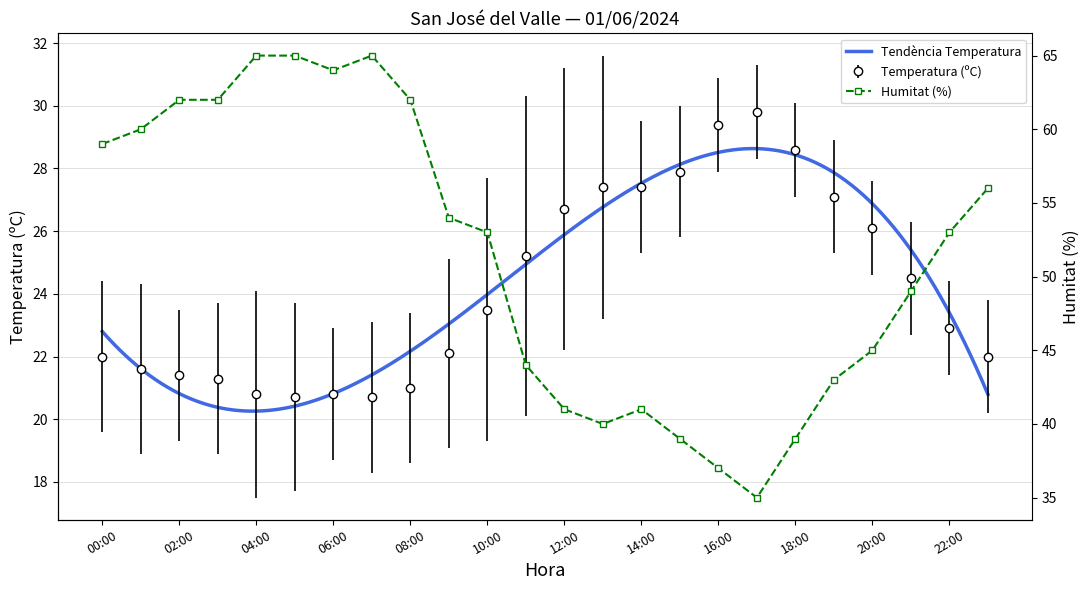

Which has a higher value, 12:00 or 17:00?

17:00